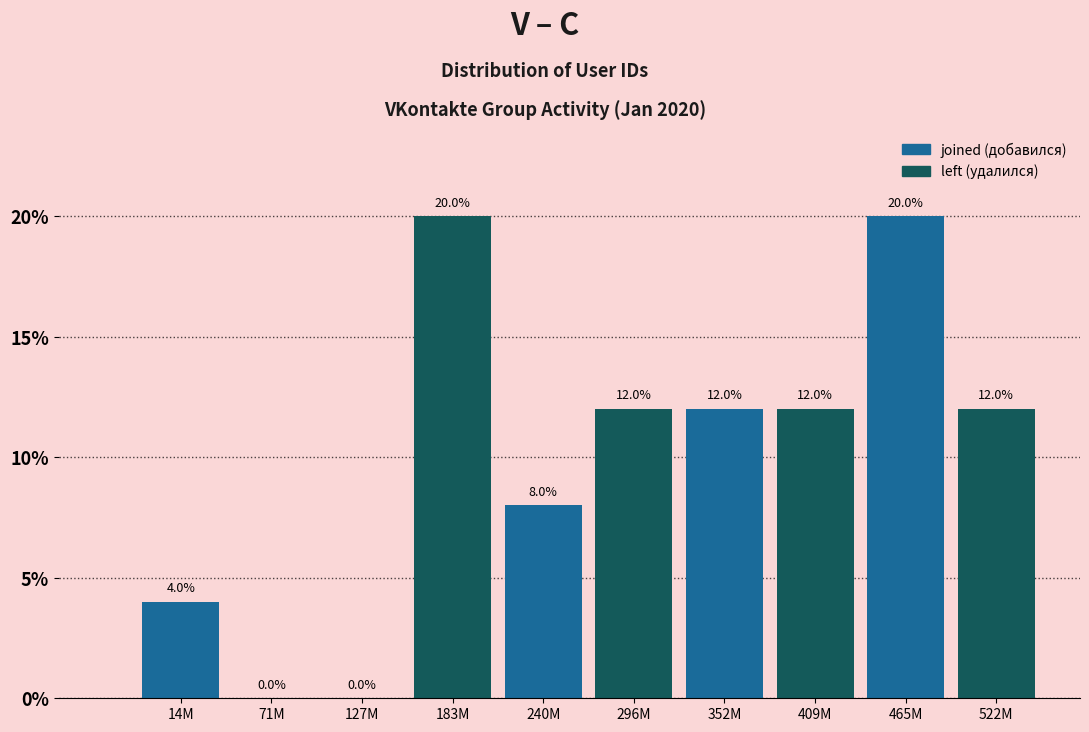

Reading left to right, what are all the values shown in this chart?

14M=4	71M=0	127M=0	183M=20	240M=8	296M=12	352M=12	409M=12	465M=20	522M=12